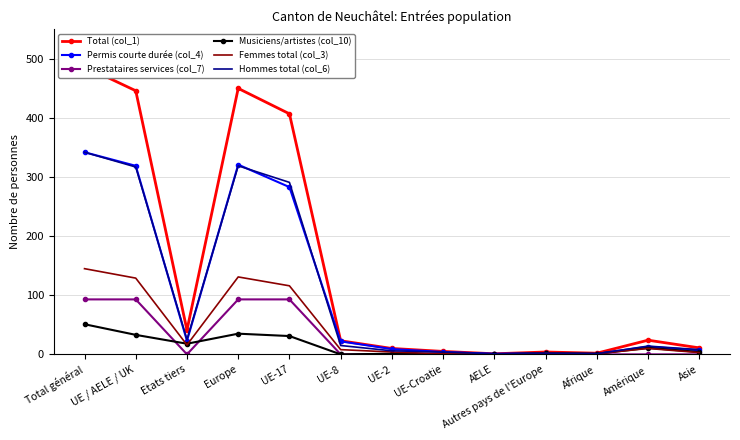

Does the chart have visible grid lines?

Yes